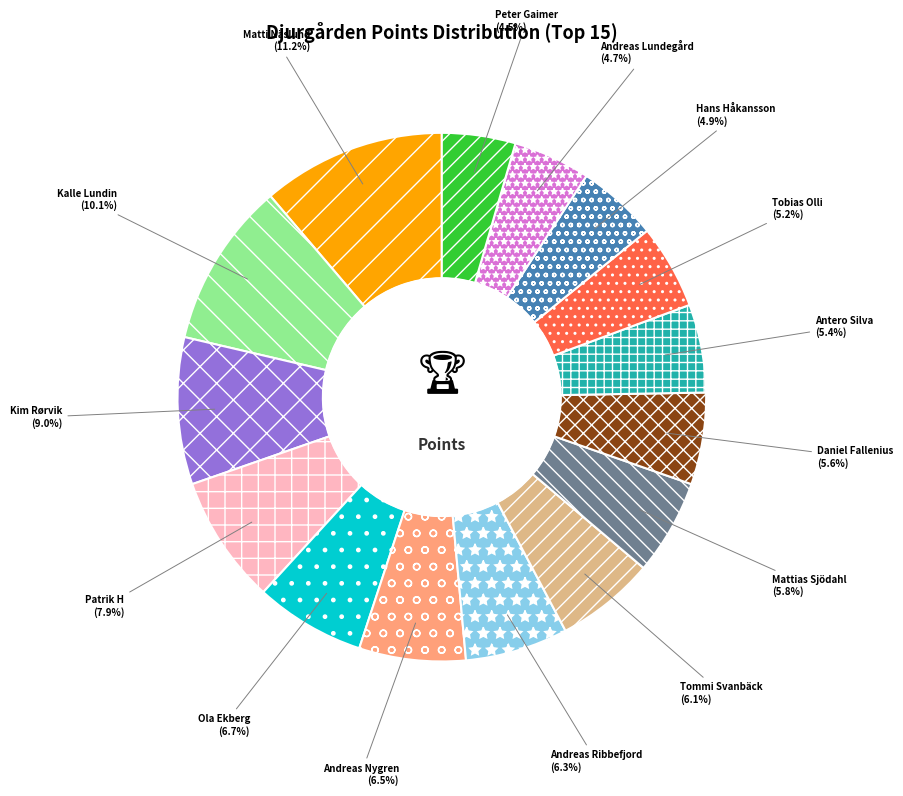

Does any single category account for the majority?

No